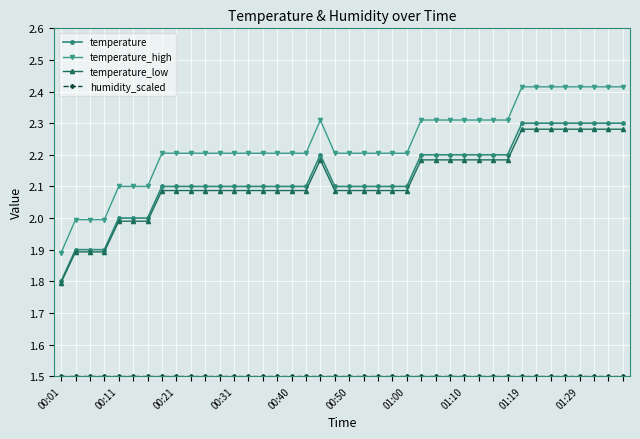

How many data points in temperature_low are less than 2?

7